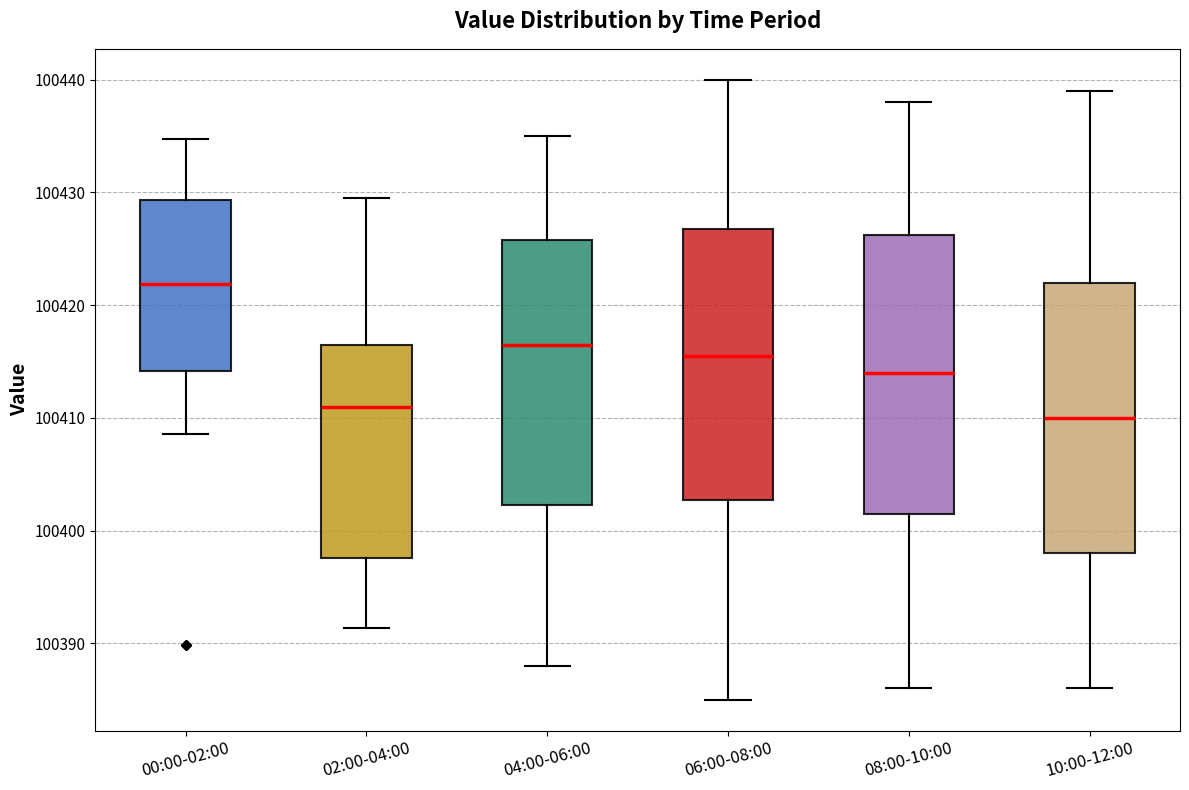

Reading left to right, transcribe this box plot: for each box, give where its median line is, the range the box spans, and where its two whiskers end, as read against the y-axis. The values are not printed on the chart, so give them approximately, as read against the axis.

00:00-02:00: median 100422, box 100414 to 100429, whiskers 100409 to 100435
02:00-04:00: median 100411, box 100398 to 100416, whiskers 100391 to 100430
04:00-06:00: median 100417, box 100402 to 100426, whiskers 100388 to 100435
06:00-08:00: median 100416, box 100403 to 100427, whiskers 100385 to 100440
08:00-10:00: median 100414, box 100402 to 100426, whiskers 100386 to 100438
10:00-12:00: median 100410, box 100398 to 100422, whiskers 100386 to 100439